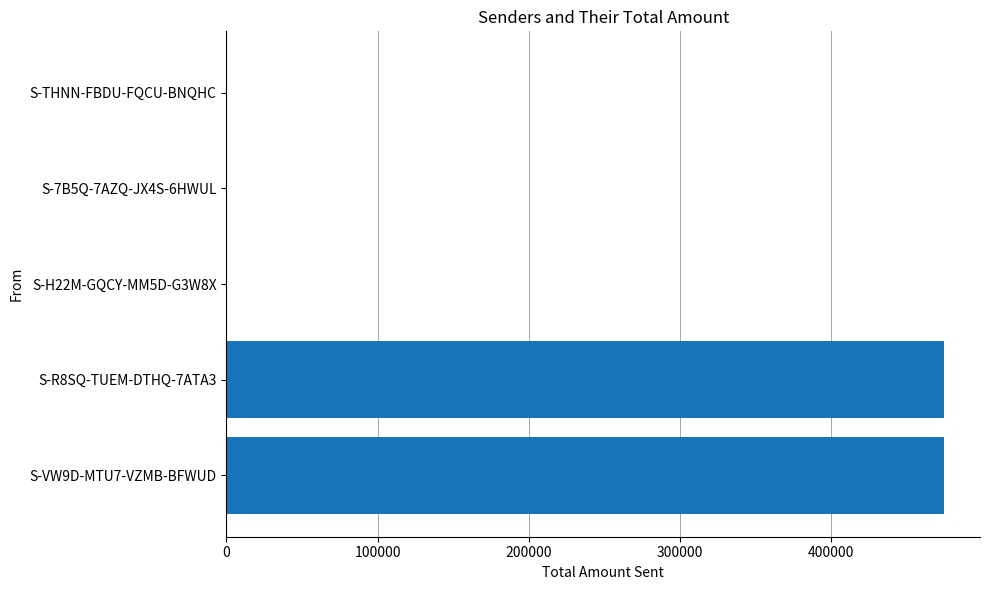

Are the bars horizontal?

Yes